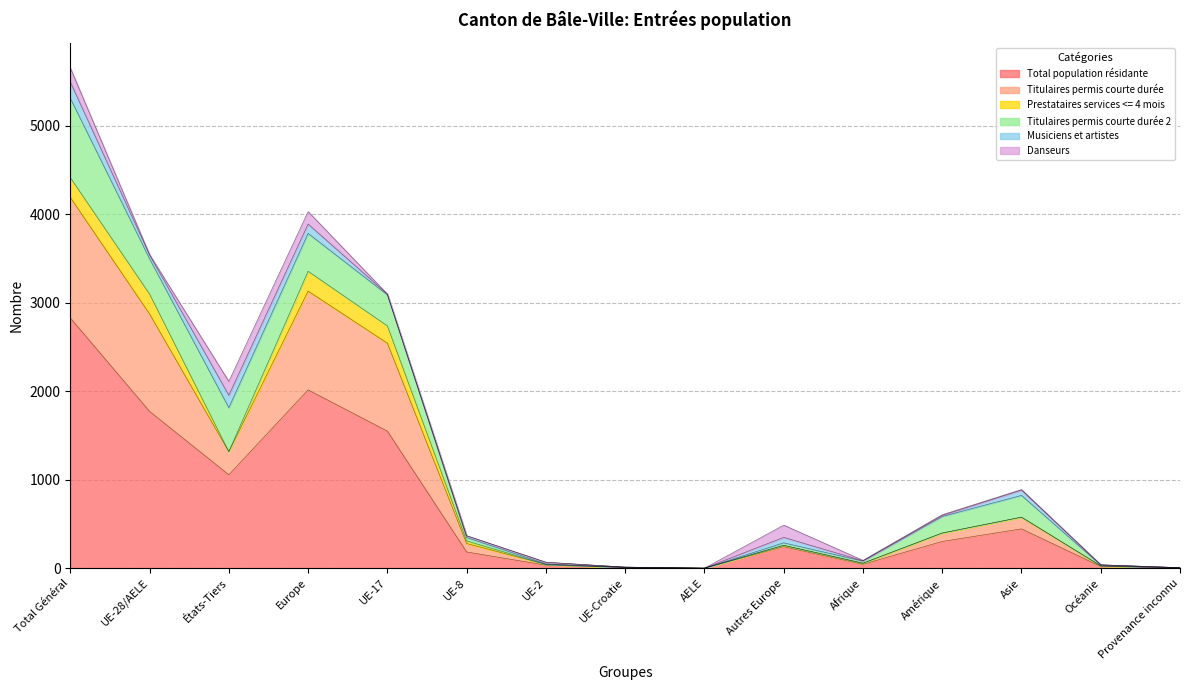

The Prestataires services <= 4 mois series shows 29 at UE-8. True or false?

True